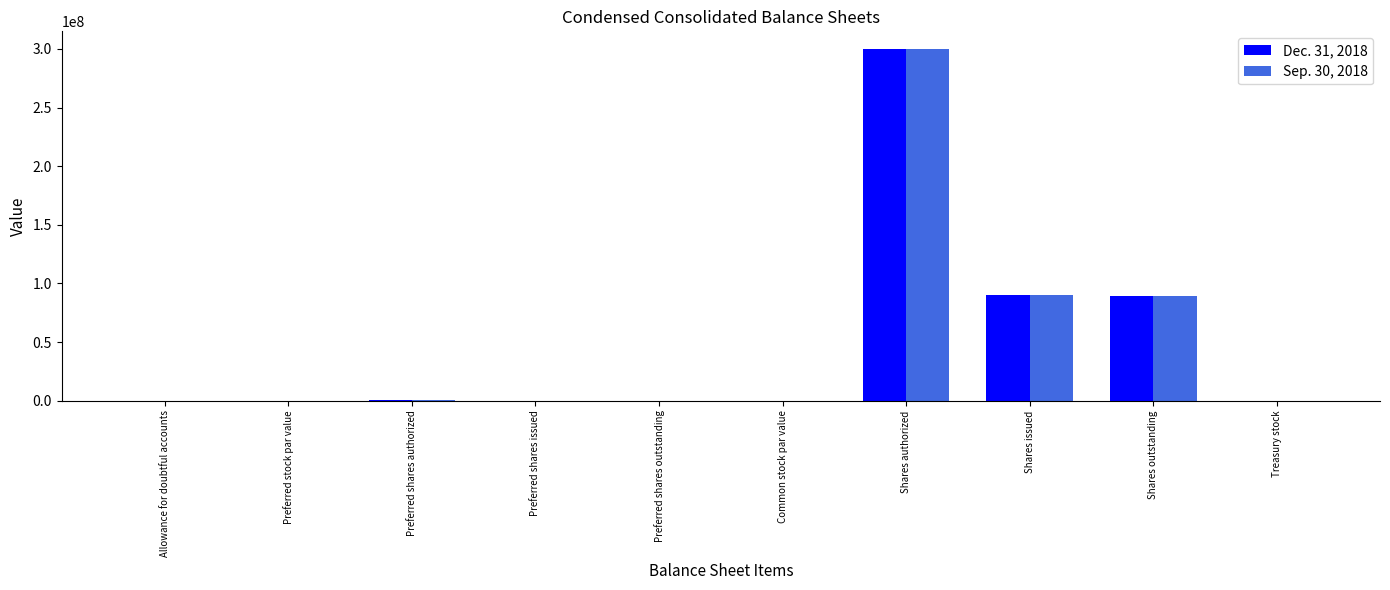

What is the maximum value shown in the chart?

300000000.0